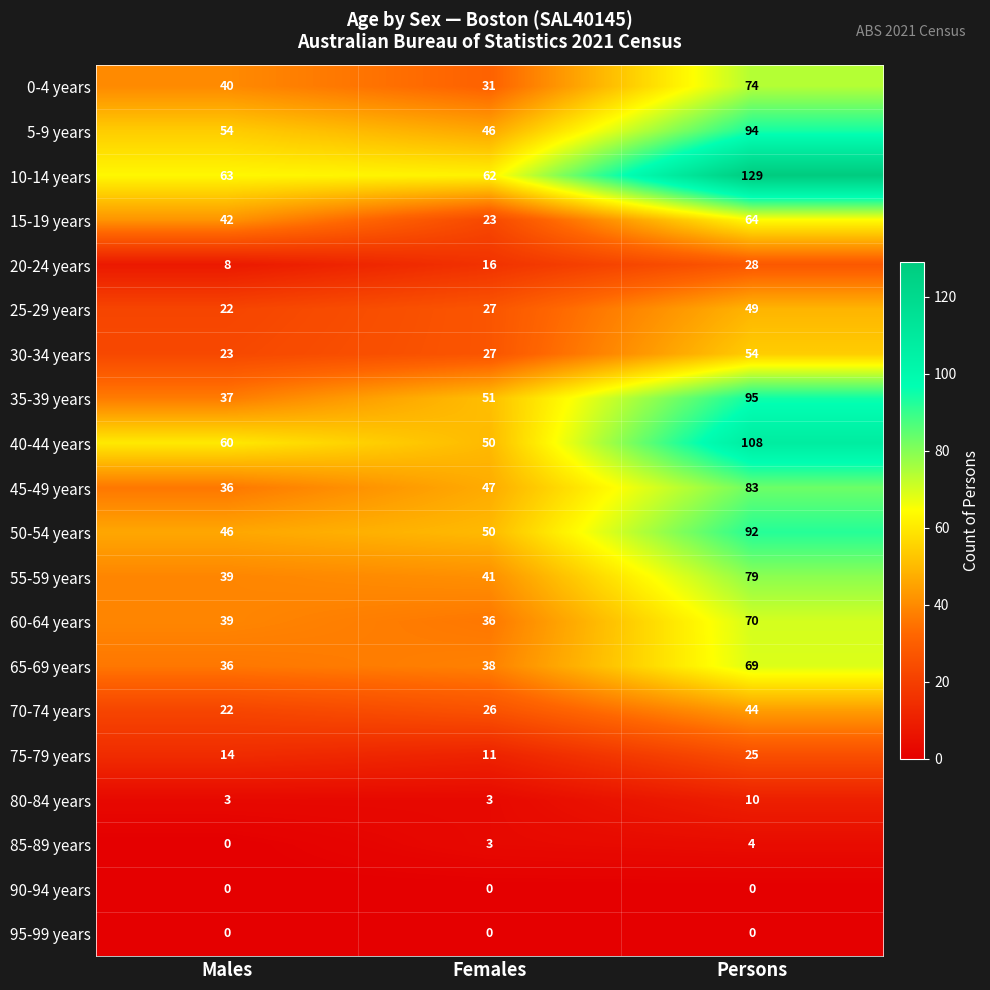

What is the difference between the maximum and minimum values in the 65-69 years series?

33